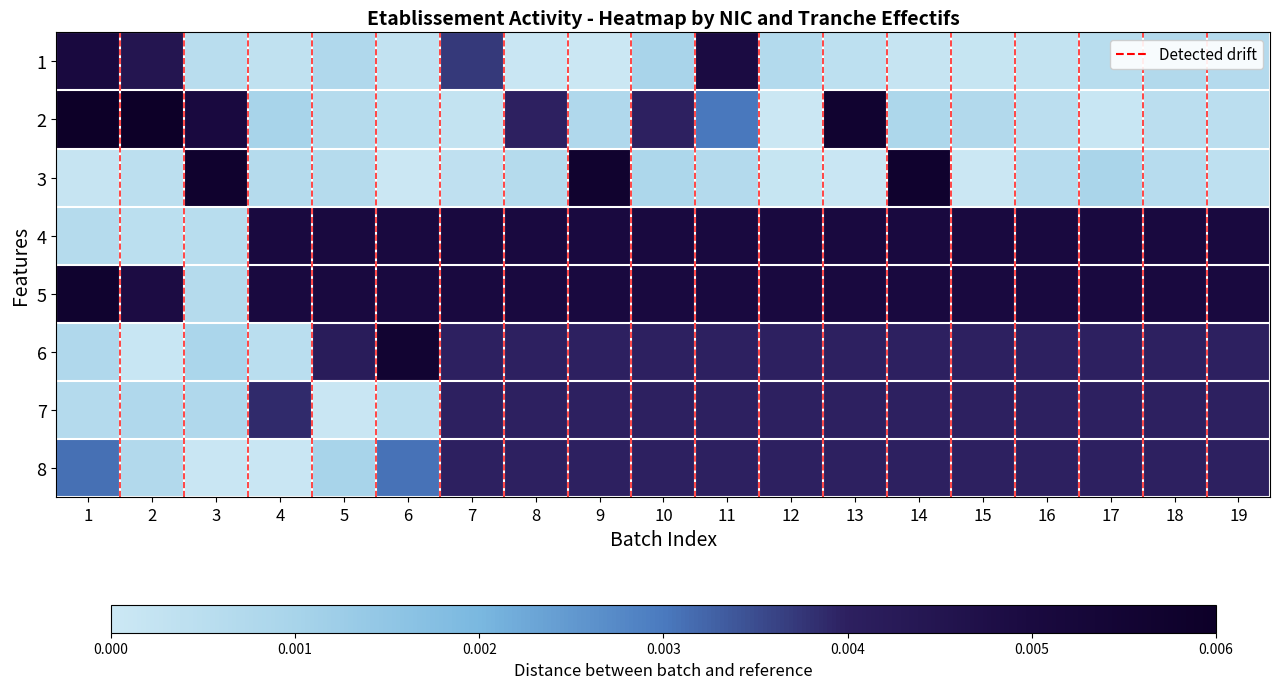

How many categories are shown in the chart?

19